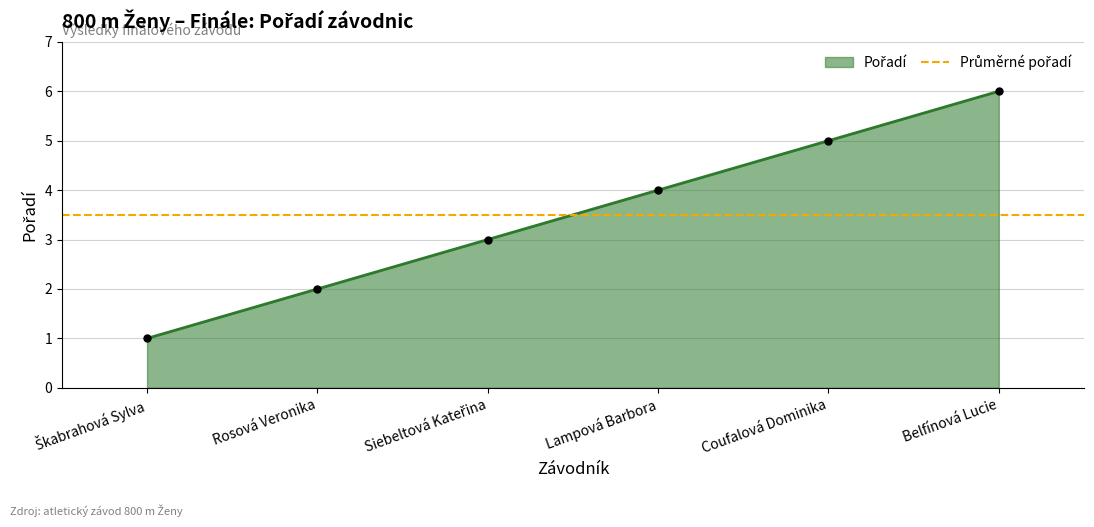

How many lines are shown in the chart?

1